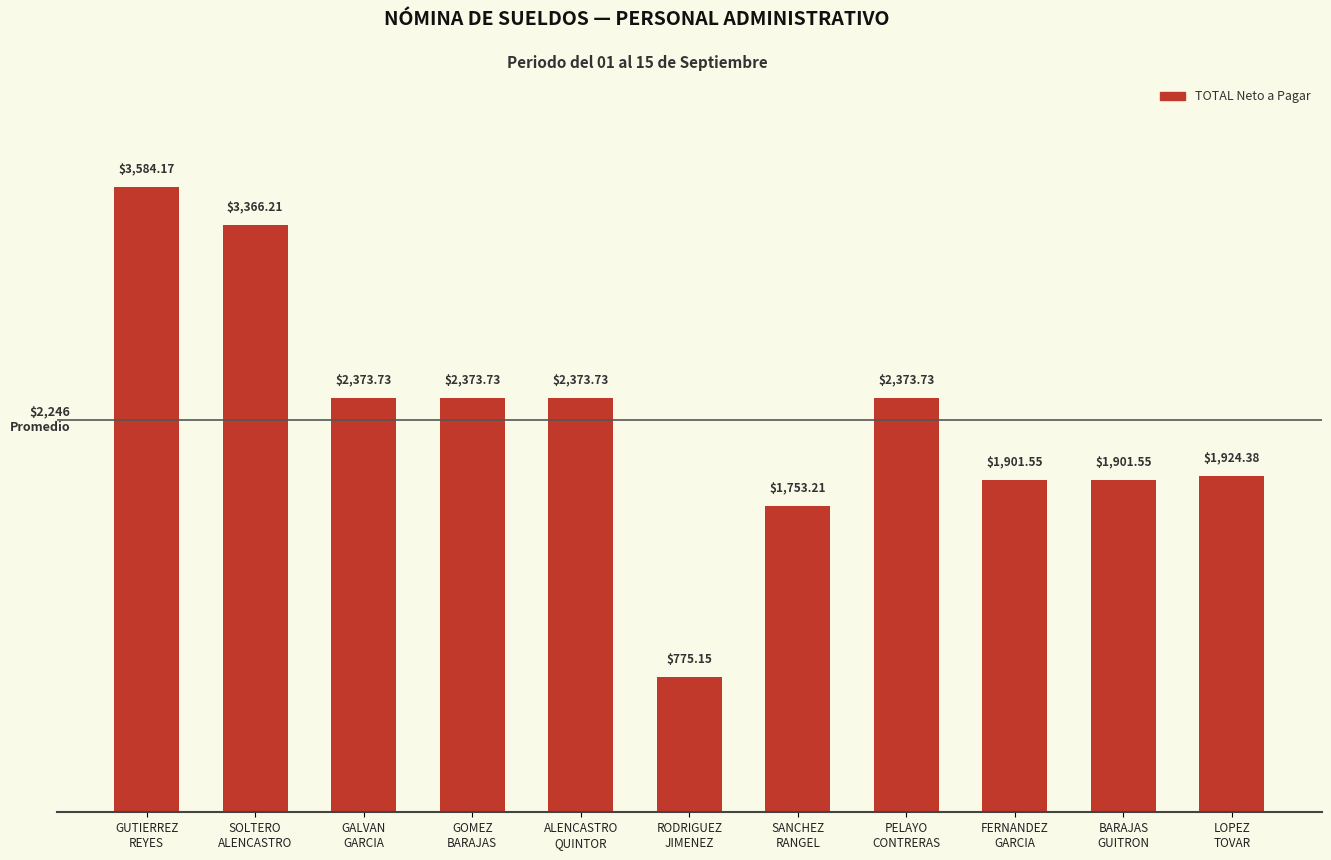

How many bars are there in total?

11